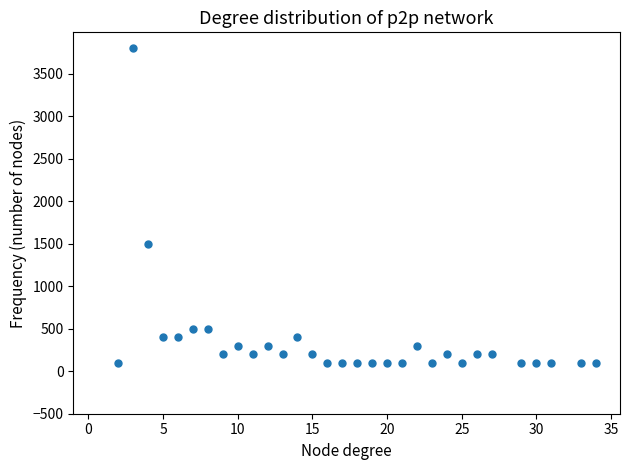

What Y value in the scatter plot is closest to 1950?

1500